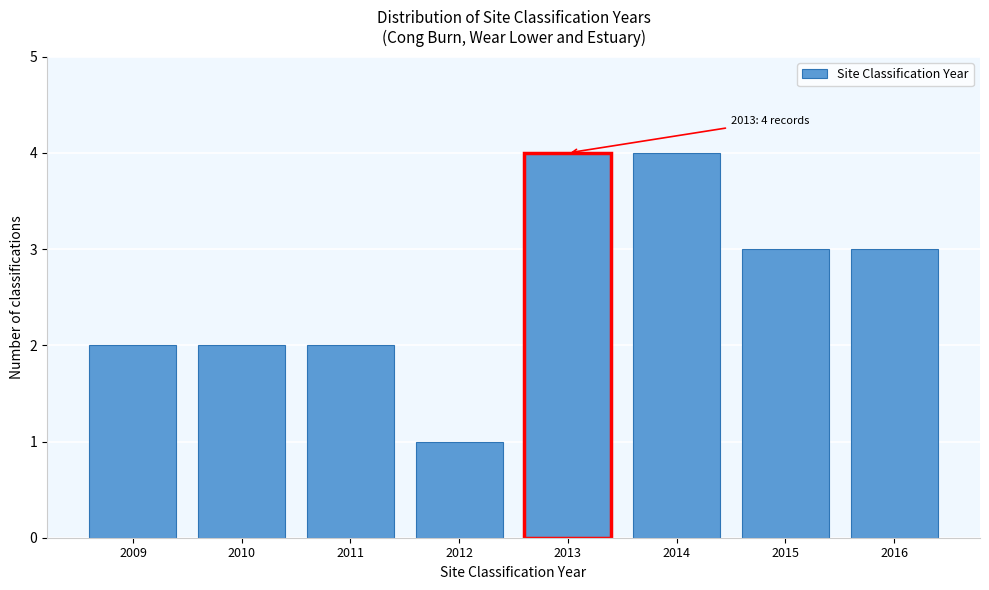

Reading right to left, transcribe all the data shown in this chart.

2016=3	2015=3	2014=4	2013=4	2012=1	2011=2	2010=2	2009=2